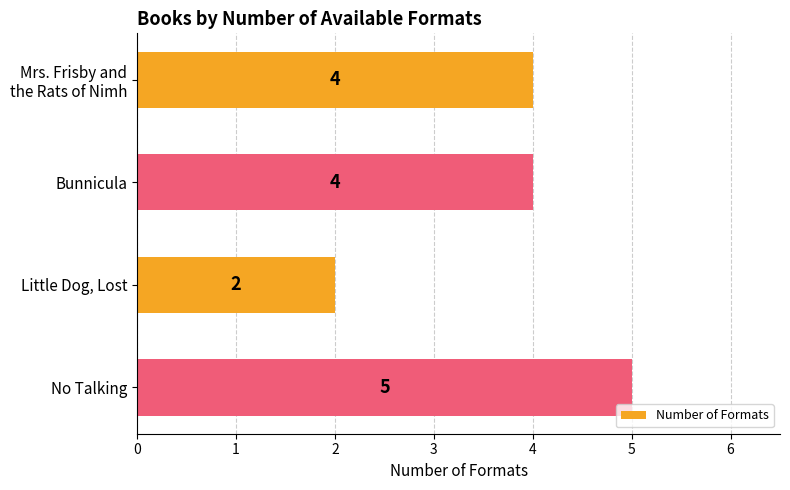

Which label corresponds to the largest value in the chart?

No Talking